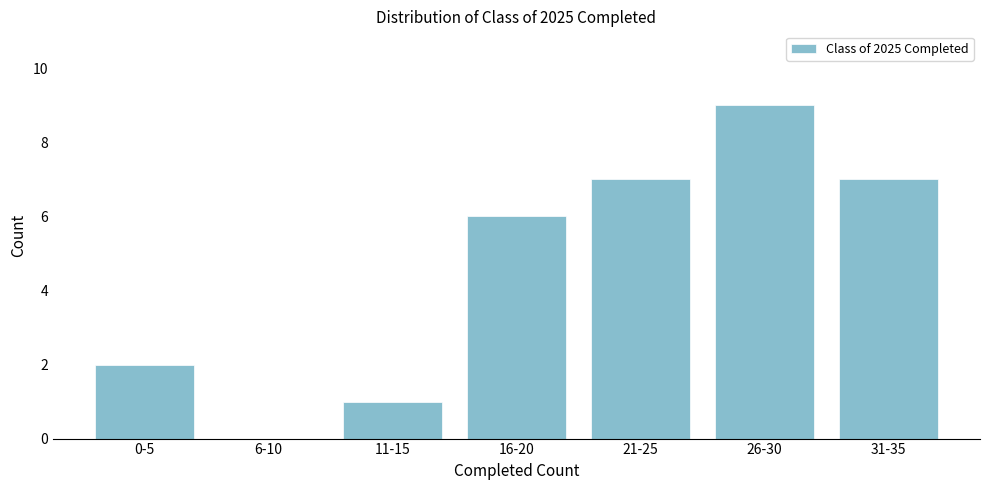

Reading right to left, transcribe all the data shown in this chart.

31-35=7	26-30=9	21-25=7	16-20=6	11-15=1	6-10=0	0-5=2